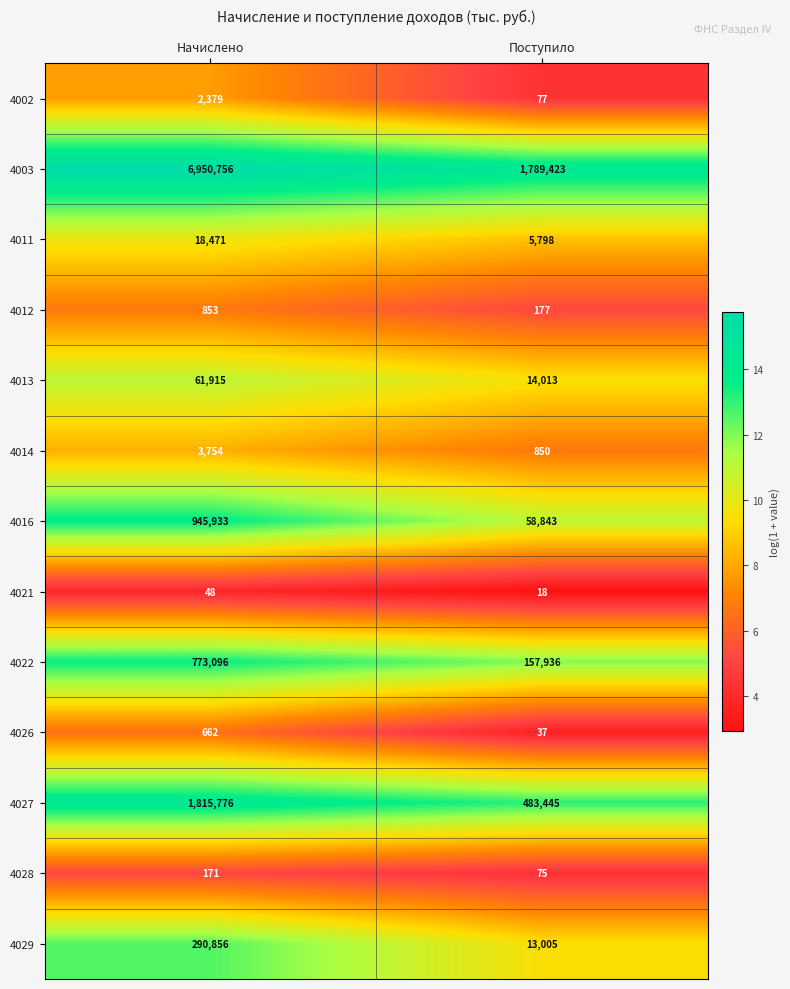

At which label is 4026 closest to 349?

Поступило